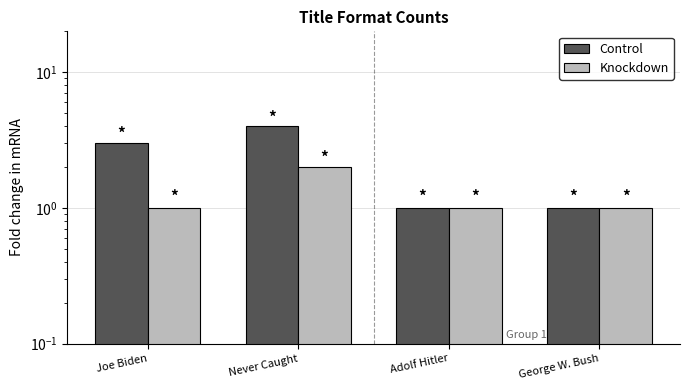

At which label does Control reach its minimum?

Adolf Hitler